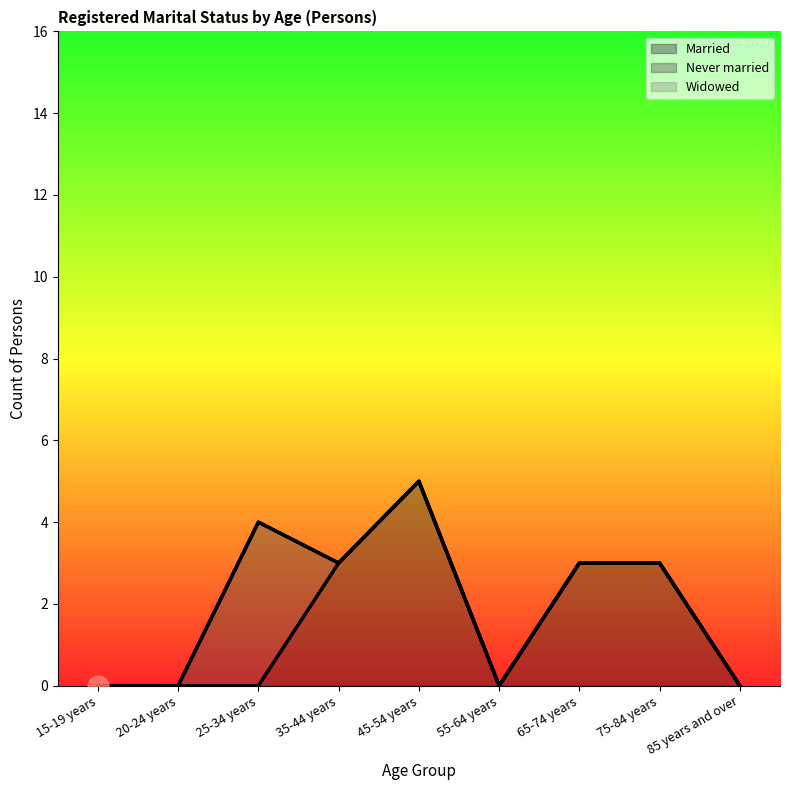

In Never married, how many points are higher than both neighbors (excluding endpoints)?

1